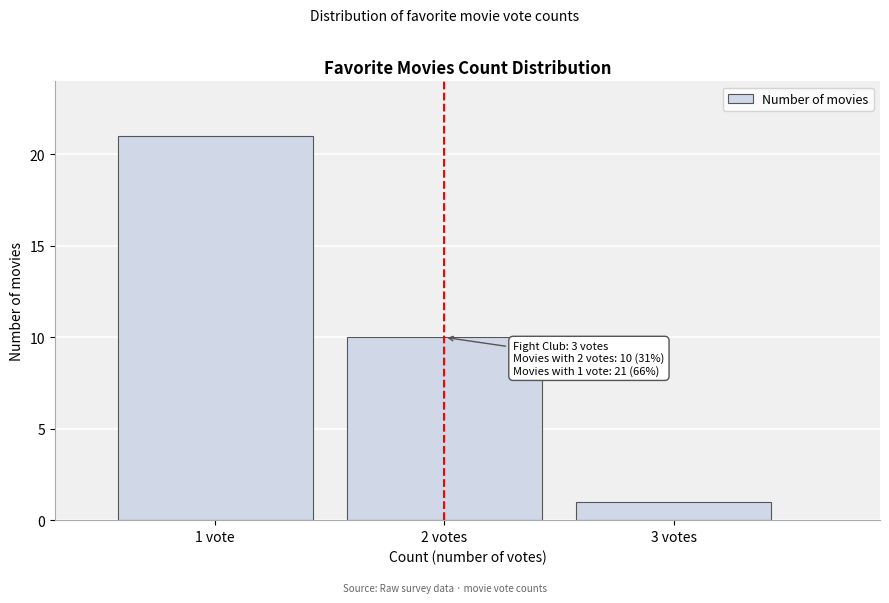

Reading left to right, transcribe all the data shown in this chart.

1 vote=21	2 votes=10	3 votes=1